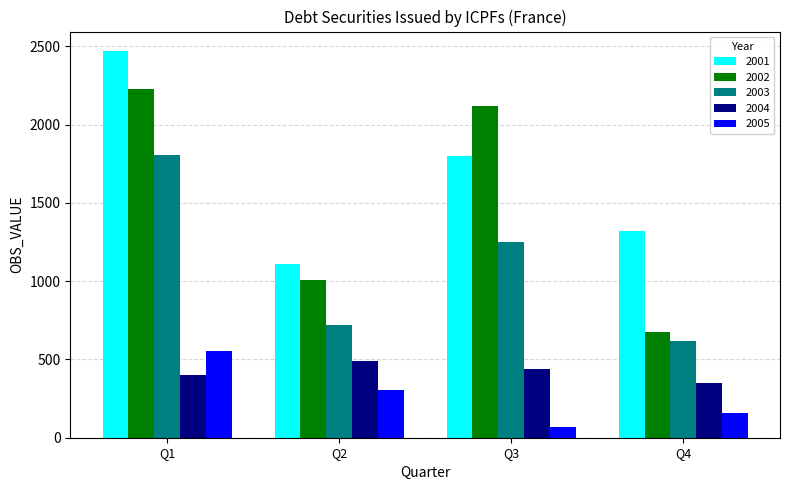

Rank the series at Q2 from highest to lowest value.

2001, 2002, 2003, 2004, 2005